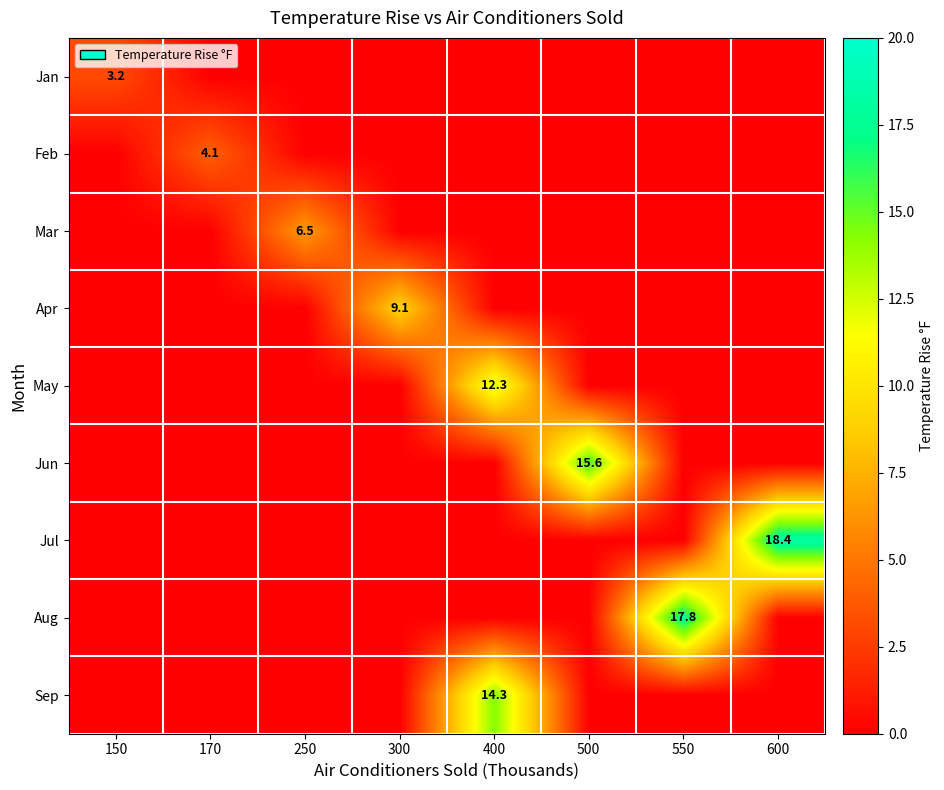

What is the difference between the highest and lowest values at 500?

15.6